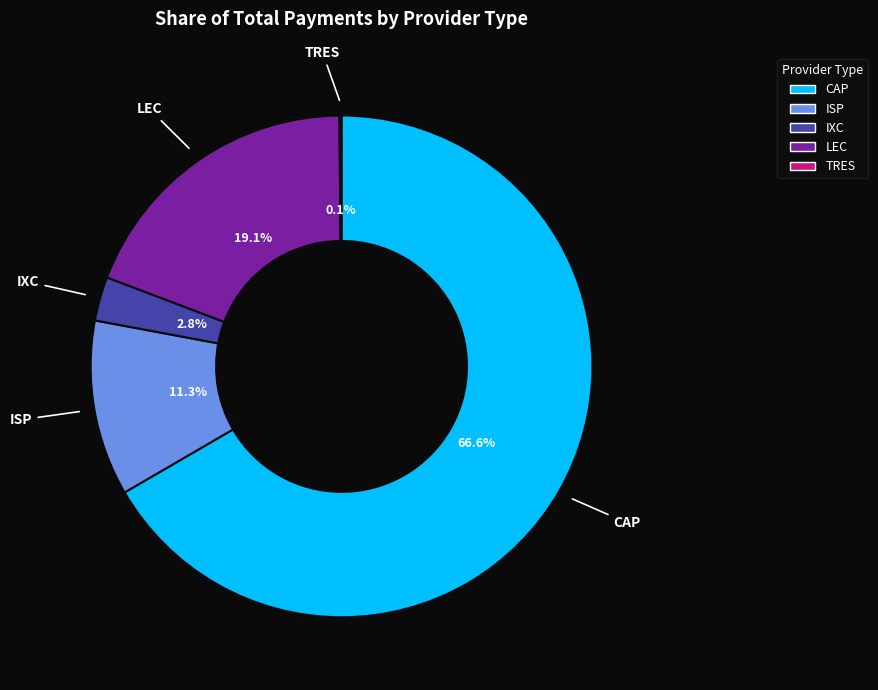

To the nearest percent, what is the combined percentage of CAP and ISP?

78%